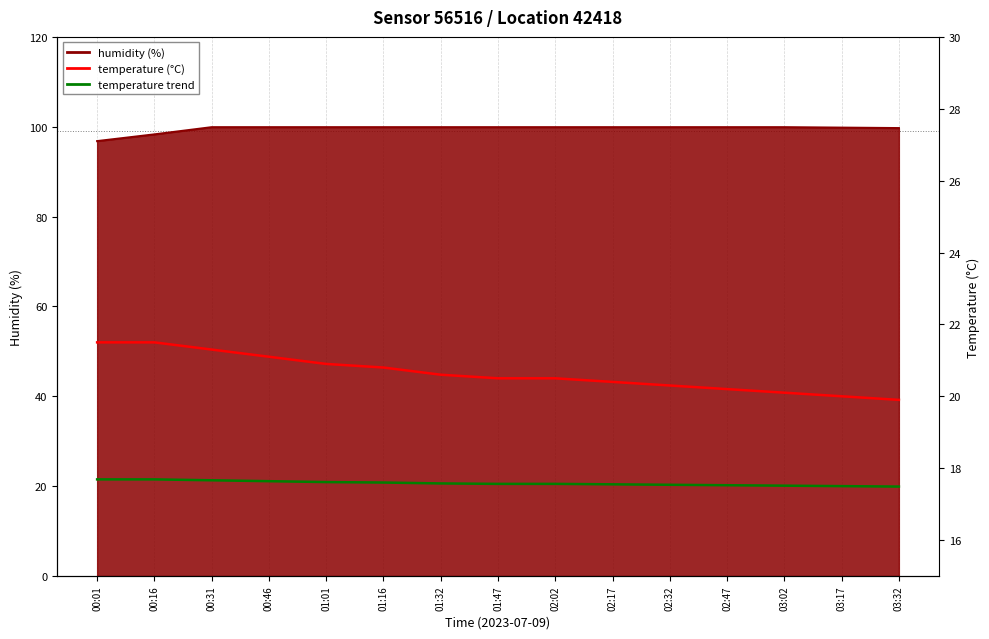

How many data points are less than 20?

1